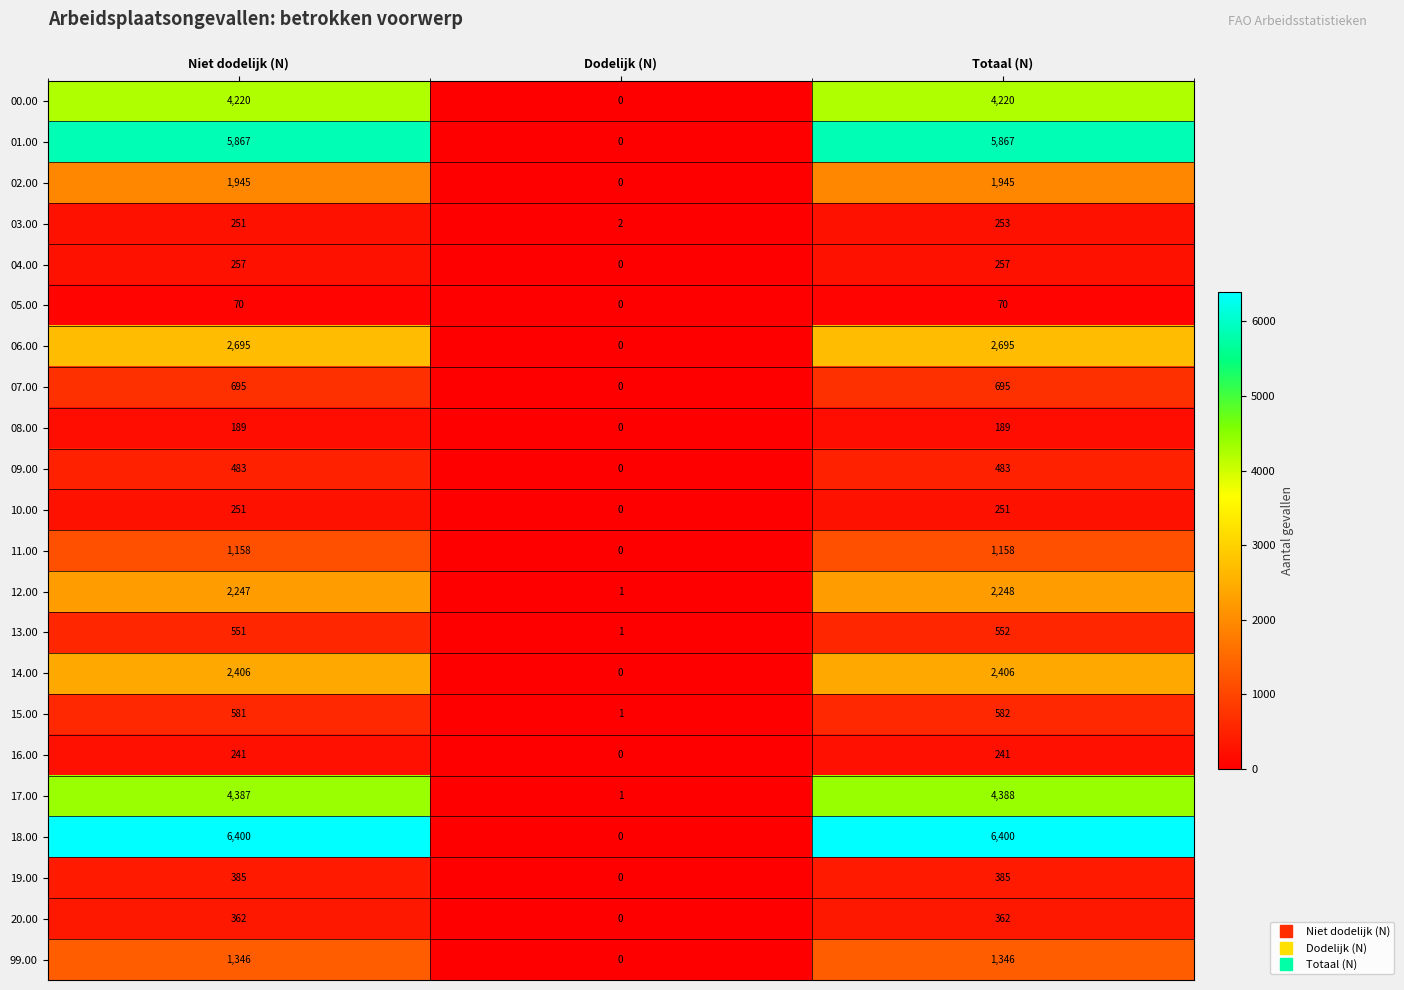

Is the value of 02.00 at Totaal (N) greater than the value of 16.00 at Dodelijk (N)?

Yes